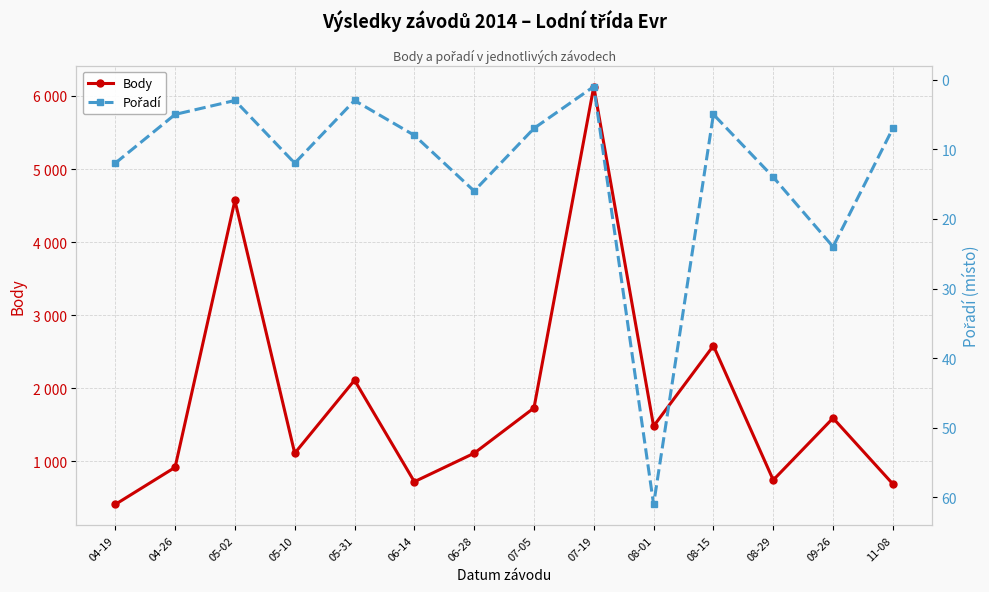

Which category has the lowest value in the Pořadí series?

07-19